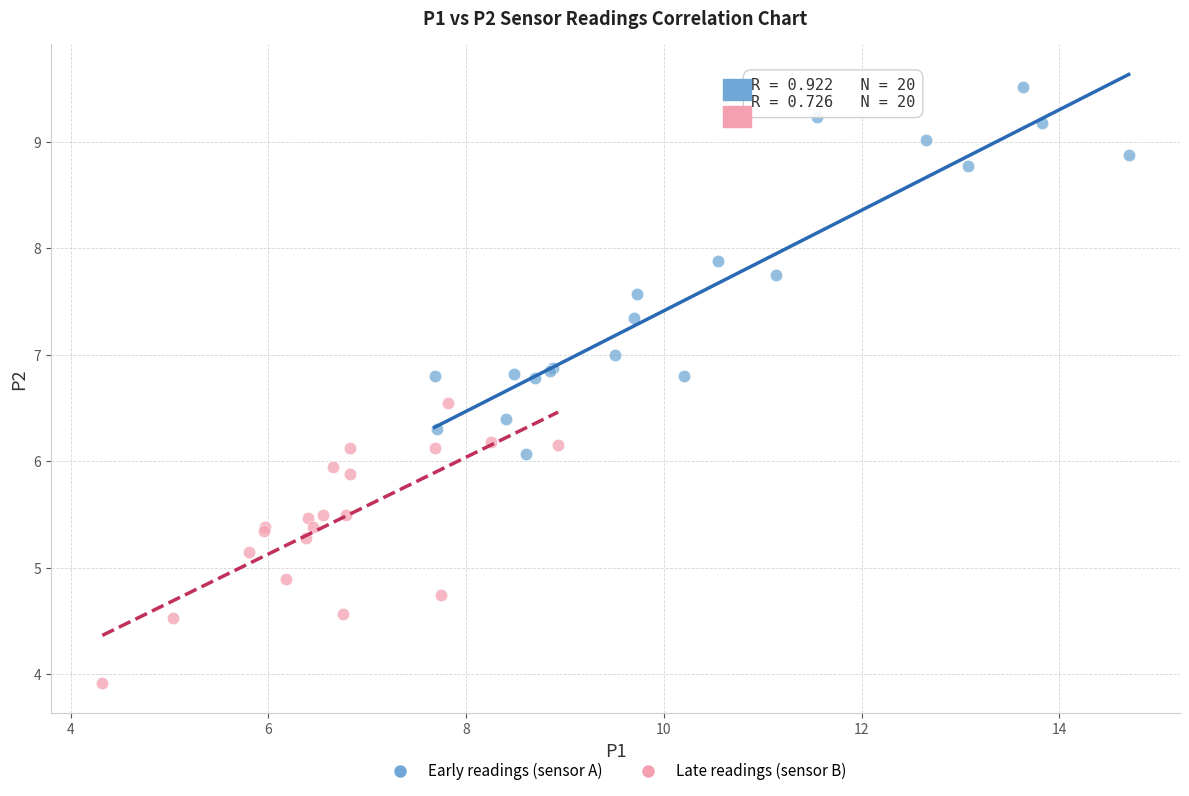

Which series has the widest spread of Y values?

Early readings (sensor A)